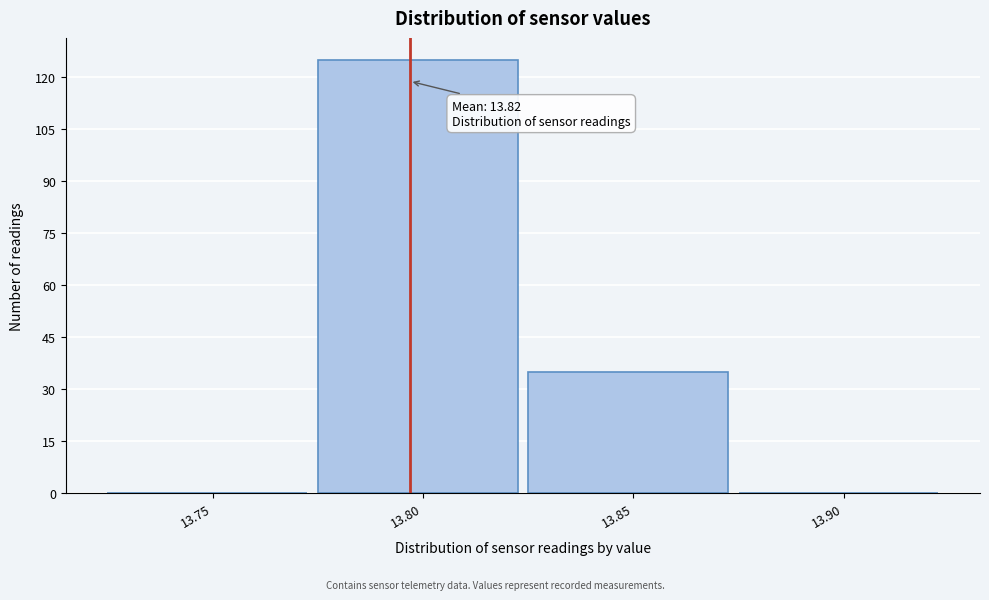

Reading right to left, what are all the values shown in this chart?

13.90=0	13.85=35	13.80=125	13.75=0